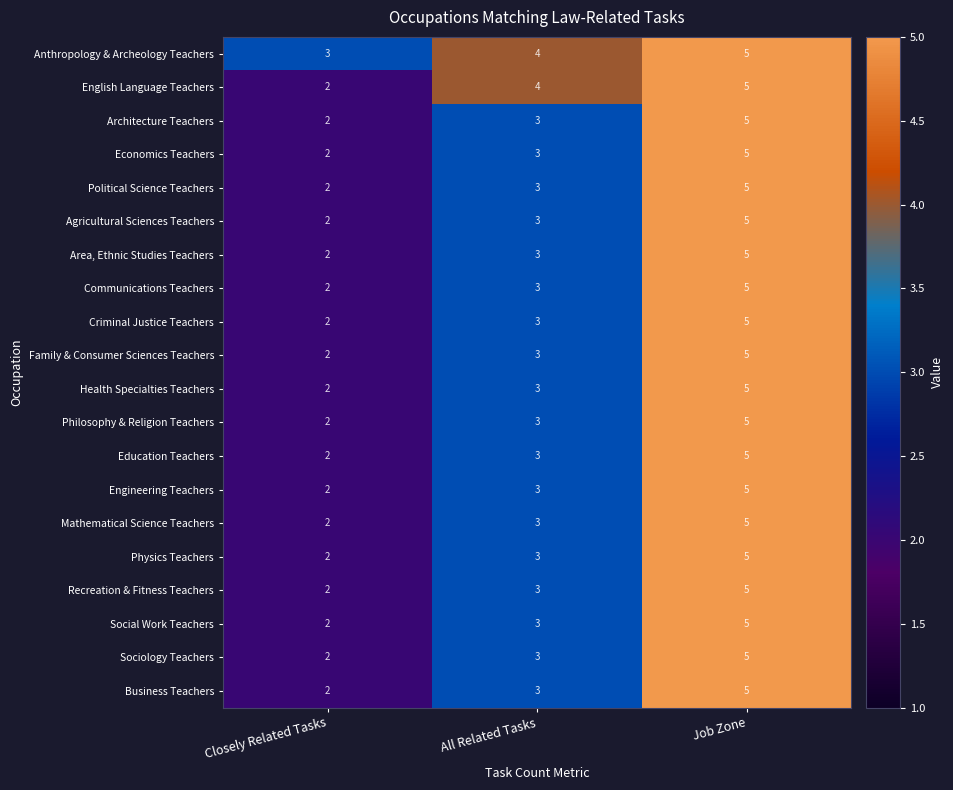

Which series changed the most between Closely Related Tasks and All Related Tasks?

English Language Teachers